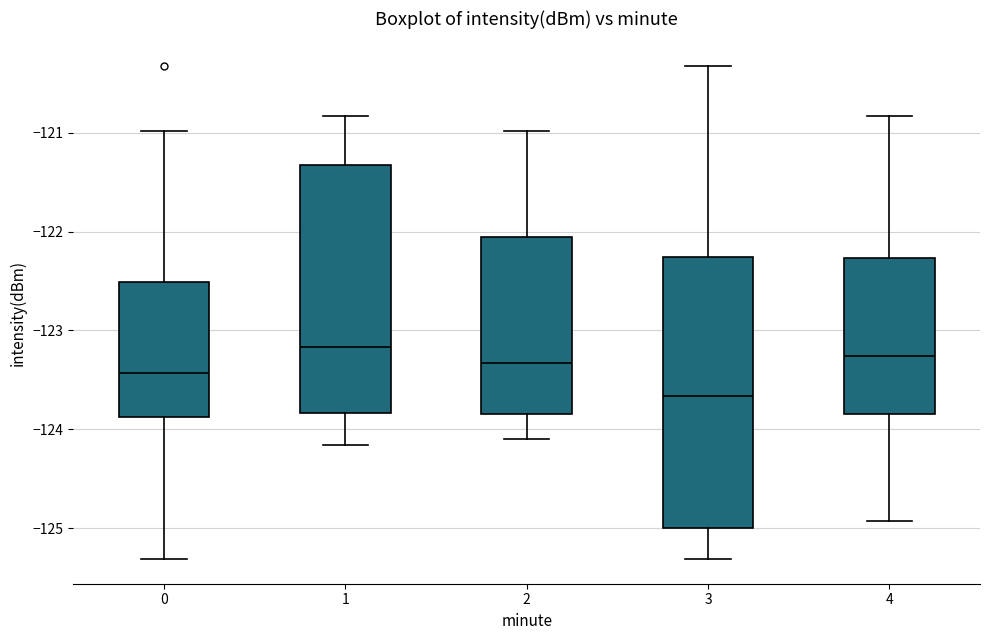

Which box has the lowest median line?

3